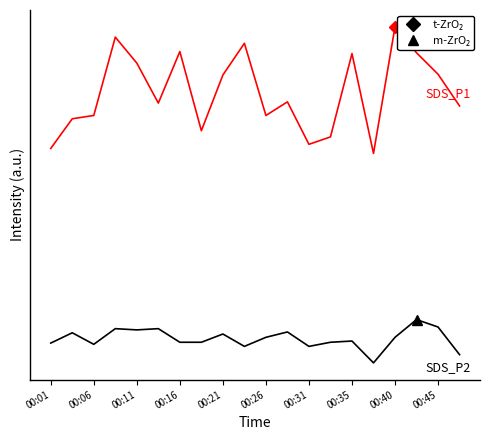

Is it true that SDS_P1 equals 9.1 at 00:26?

True